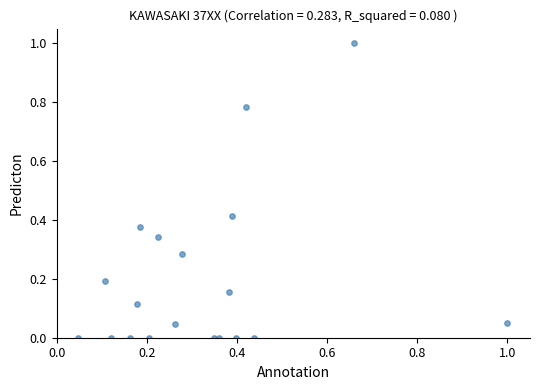

What is the range of X values (max minus min)?

1.0